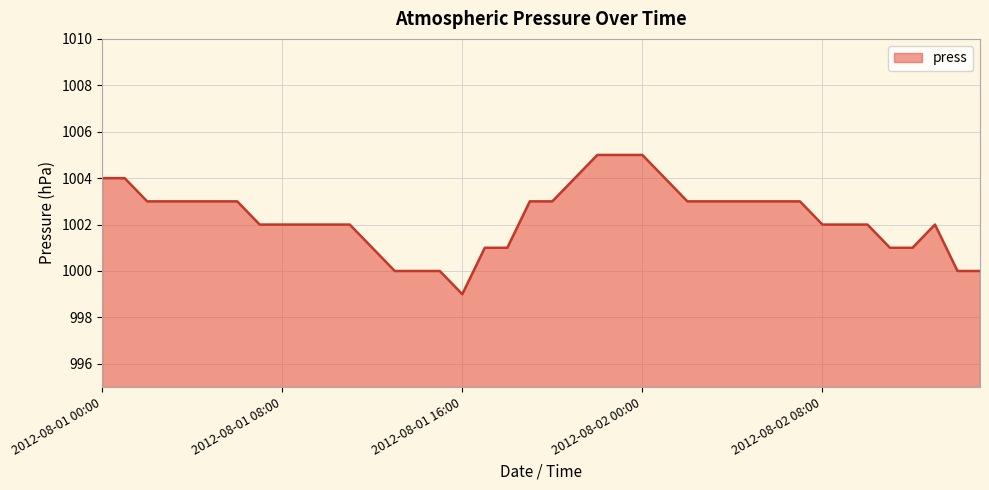

How many values are between 1001 and 1003?

27